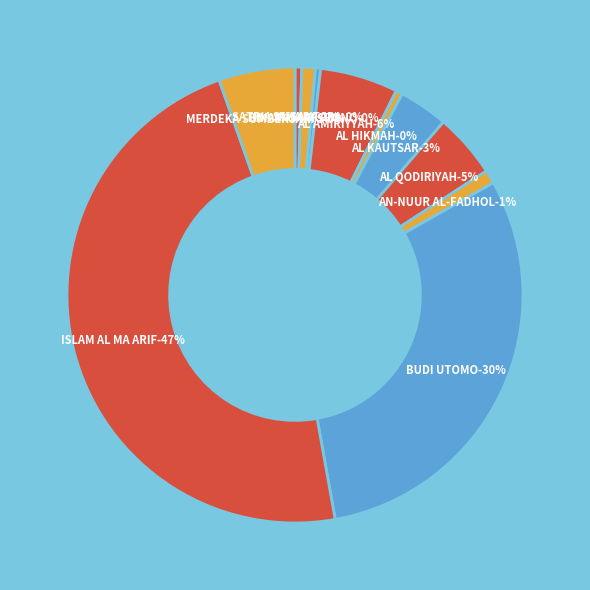

How many segments does this pie chart have?

11